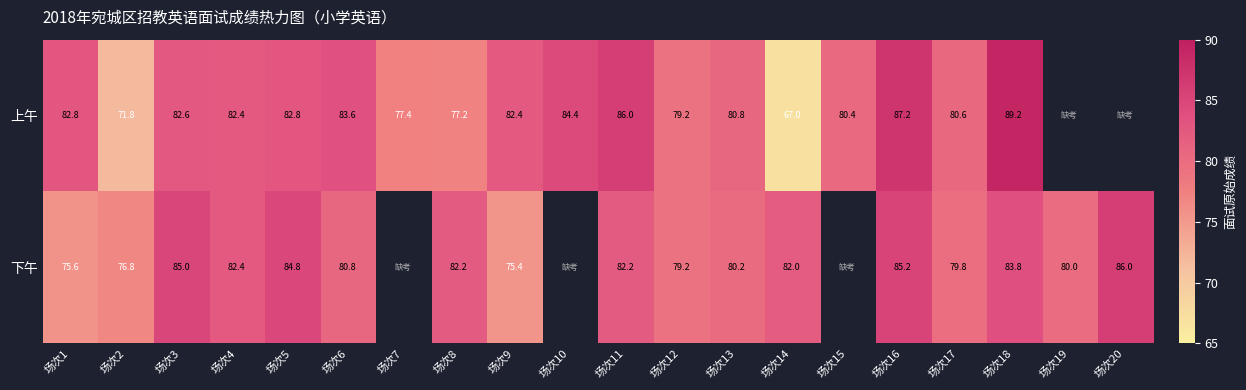

The 上午 series shows 23.1 at 场次2. True or false?

False